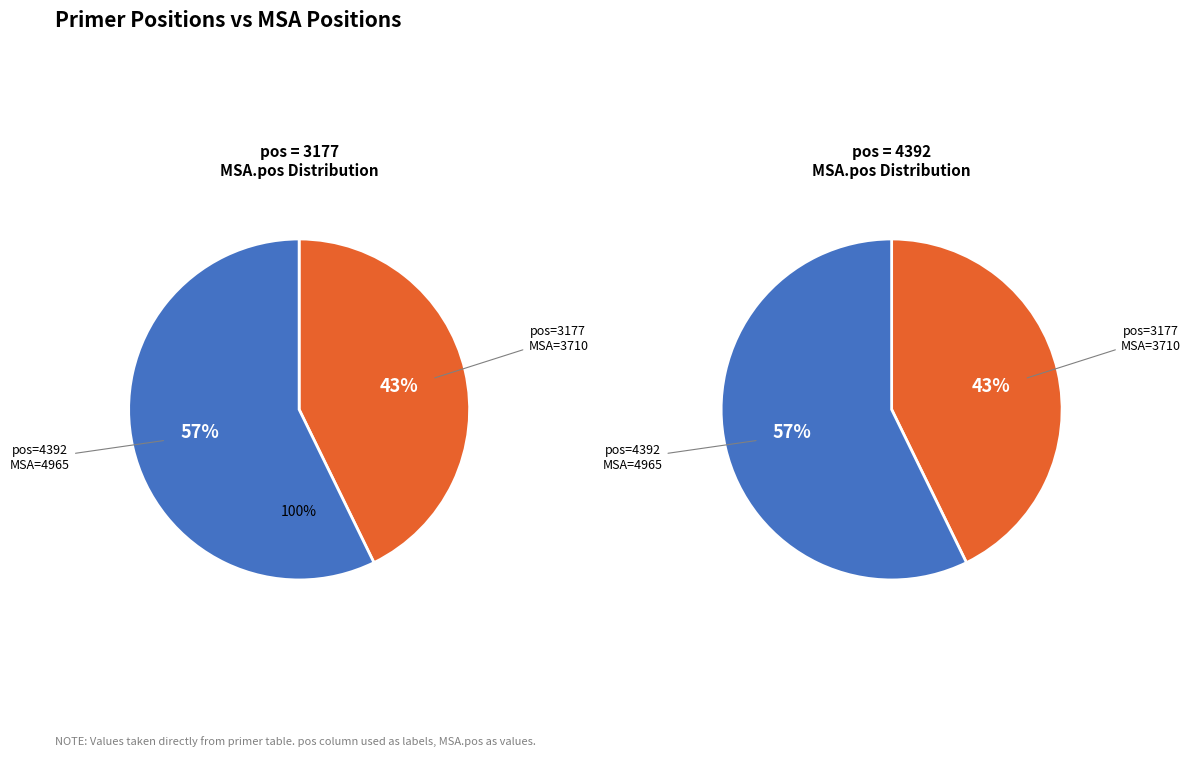

True or false: 3177 accounts for 43% of the total.

True